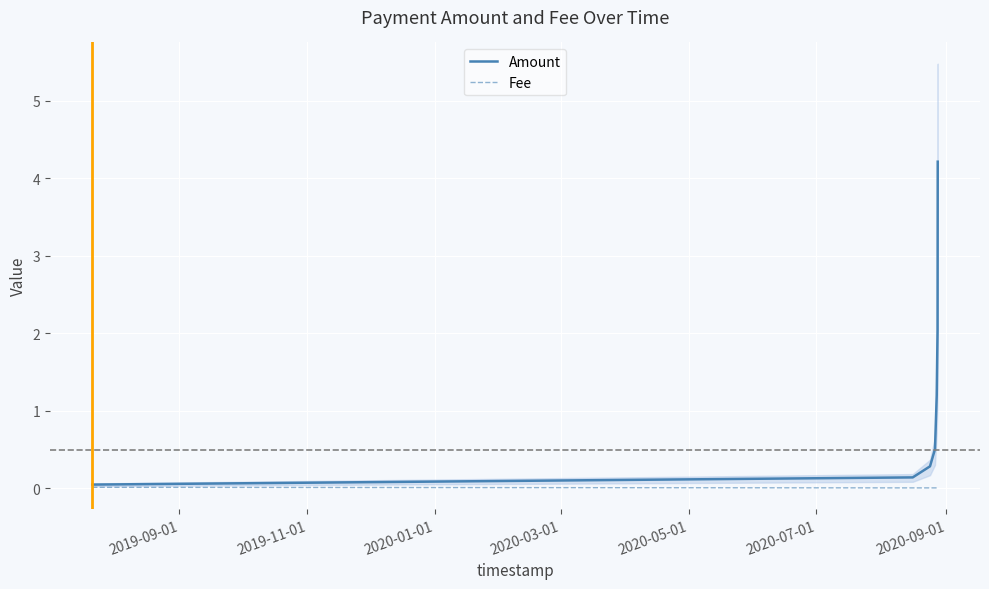

Between 2019-11-01 and 2020-01-01, which is larger?

2020-01-01